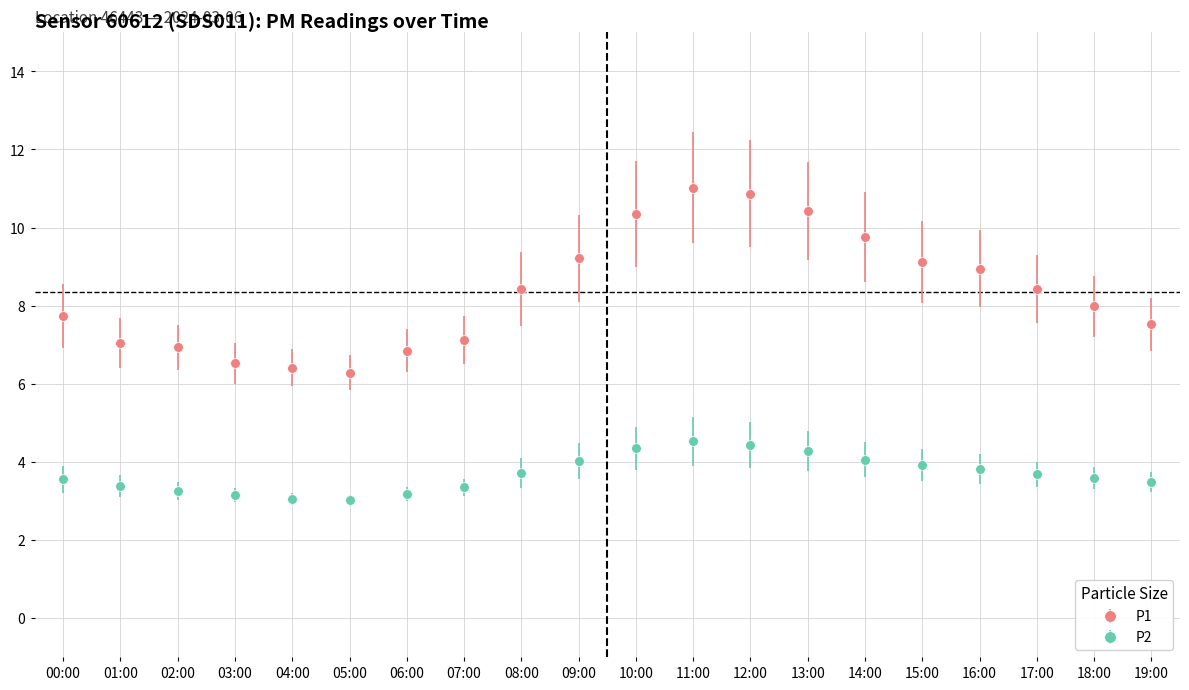

What is the label of the 20th point from the left?

19:00